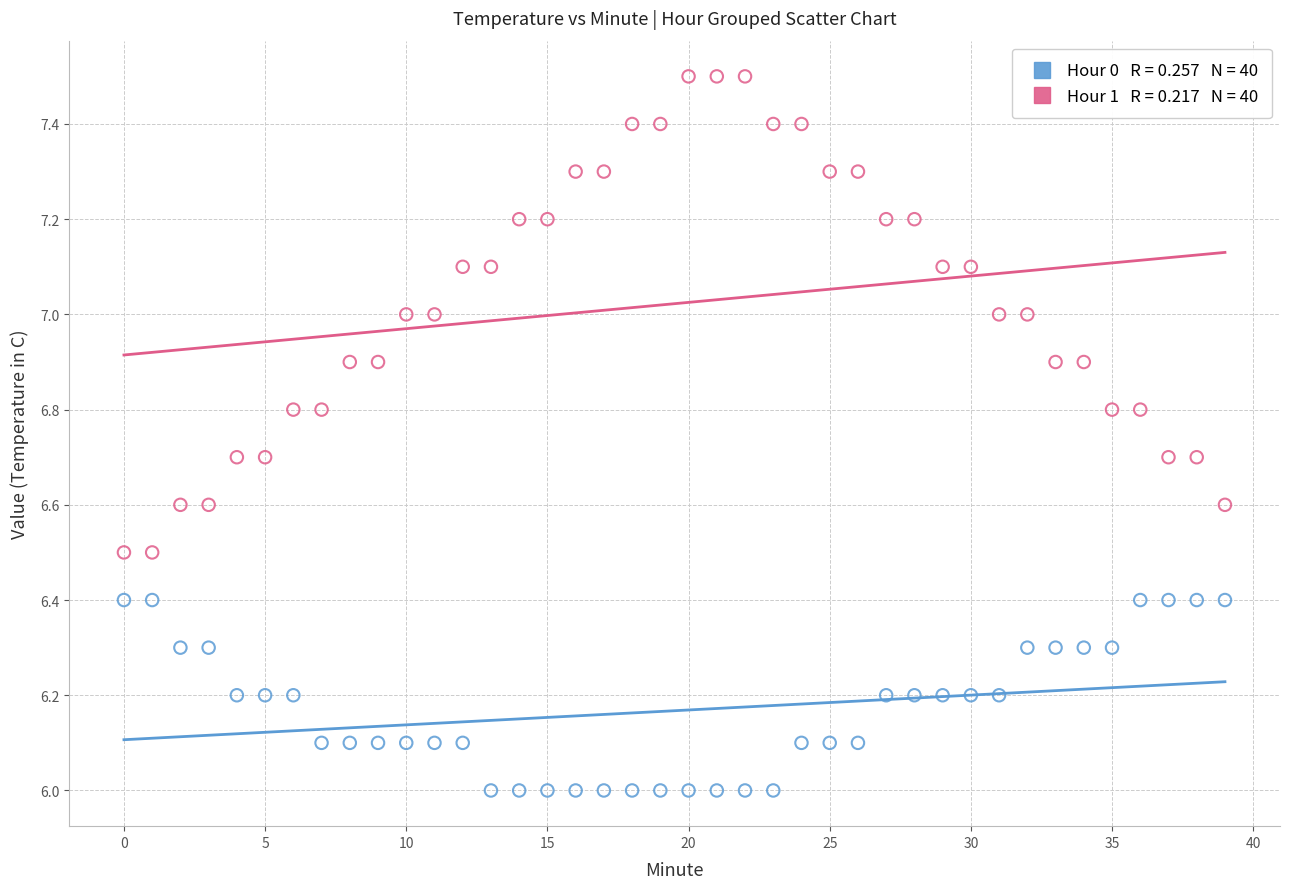

Across all data points, what is the range of Y values (max minus min)?

1.5